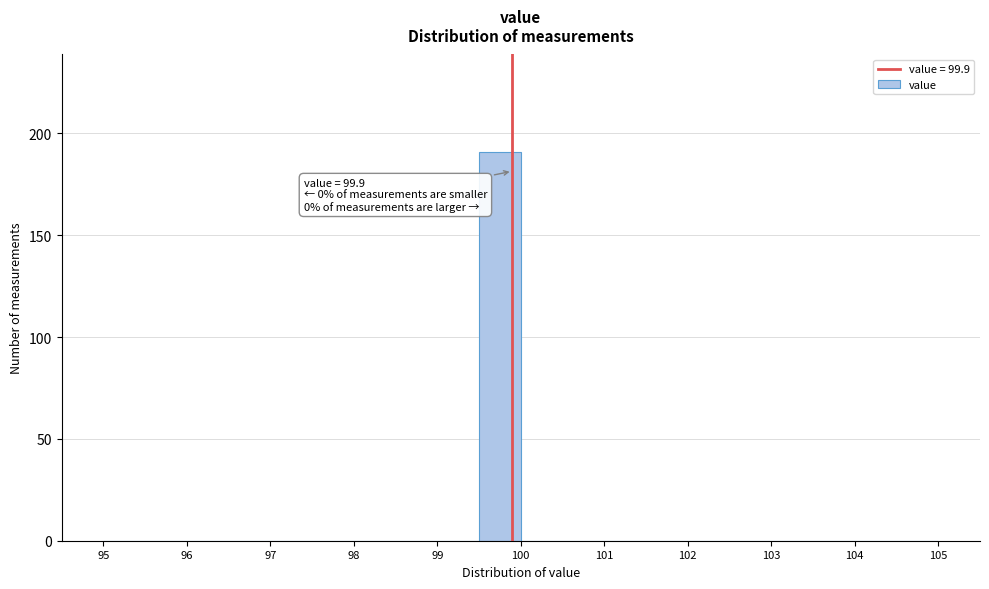

Over which range of the x-axis is the bar tallest?

99.5 to 100.0